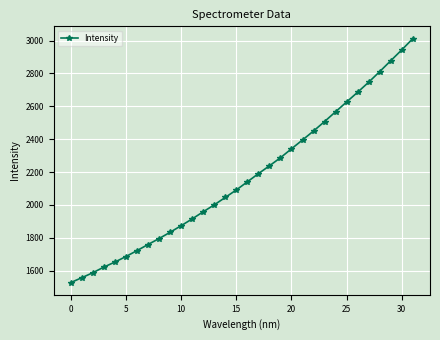

What is the value of the 20th point from the left?

2287.4